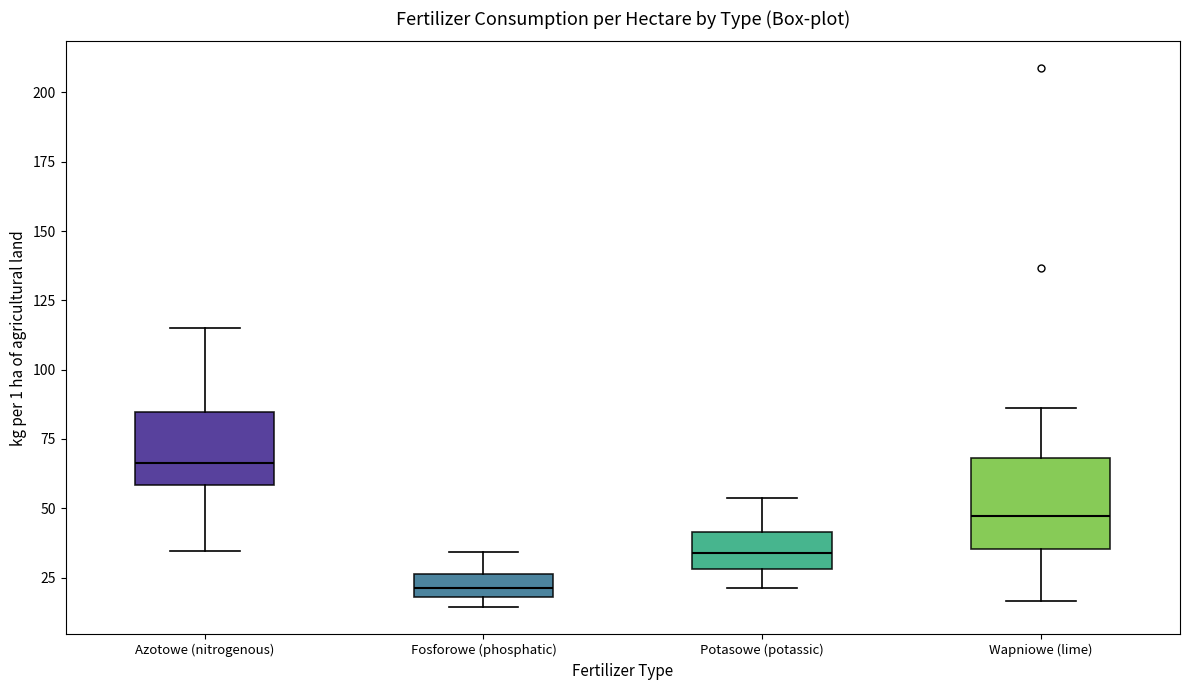

Which box has the lowest median line?

Fosforowe (phosphatic)